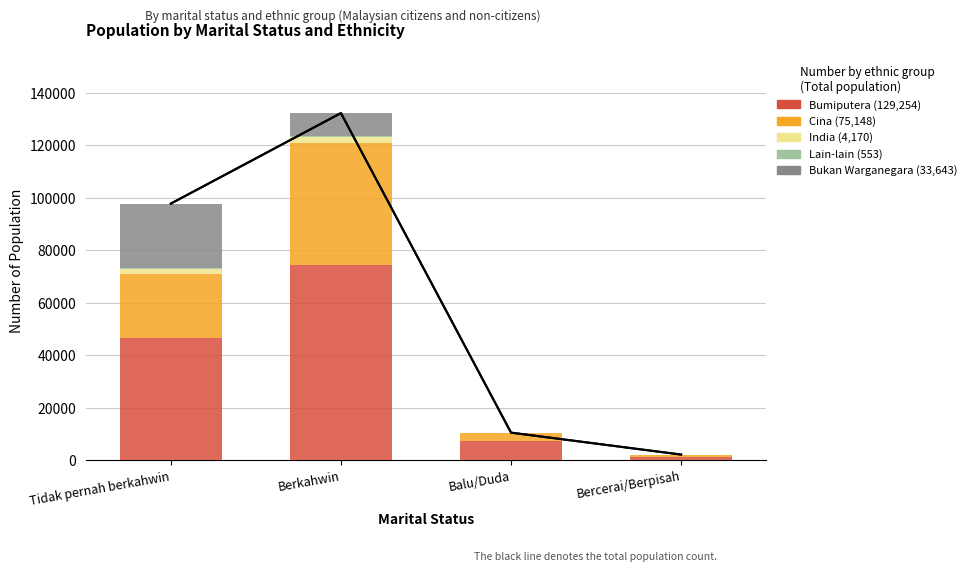

What is the spread (max minus min) of values at Bercerai/Berpisah?

1254